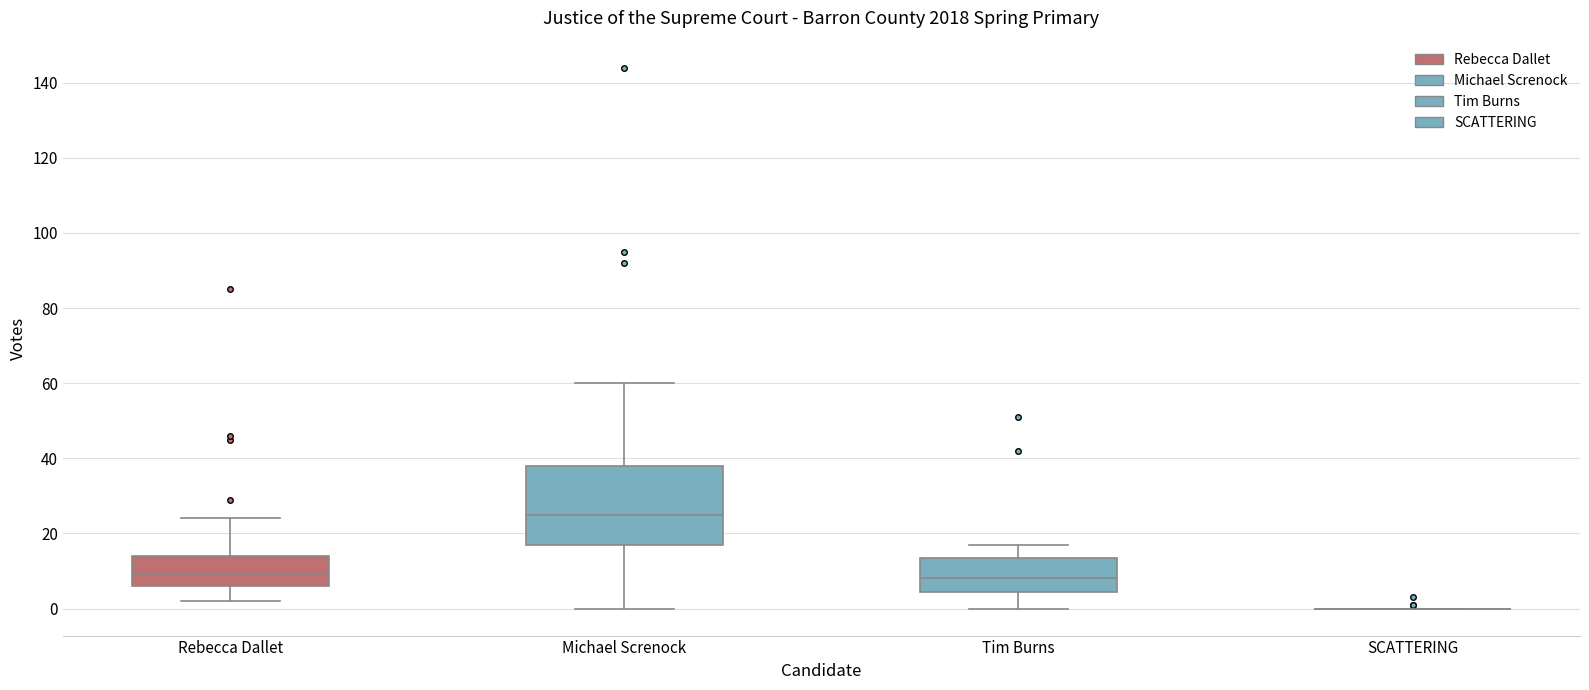

Reading left to right, transcribe this box plot: for each box, give where its median line is, the range the box spans, and where its two whiskers end, as read against the y-axis. The values are not printed on the chart, so give them approximately, as read against the axis.

Rebecca Dallet: median 10, box 6 to 14, whiskers 2 to 24
Michael Screnock: median 26, box 18 to 38, whiskers 0 to 60
Tim Burns: median 8, box 4 to 14, whiskers 0 to 18
SCATTERING: box collapsed to a line at 0, whiskers 0 to 0